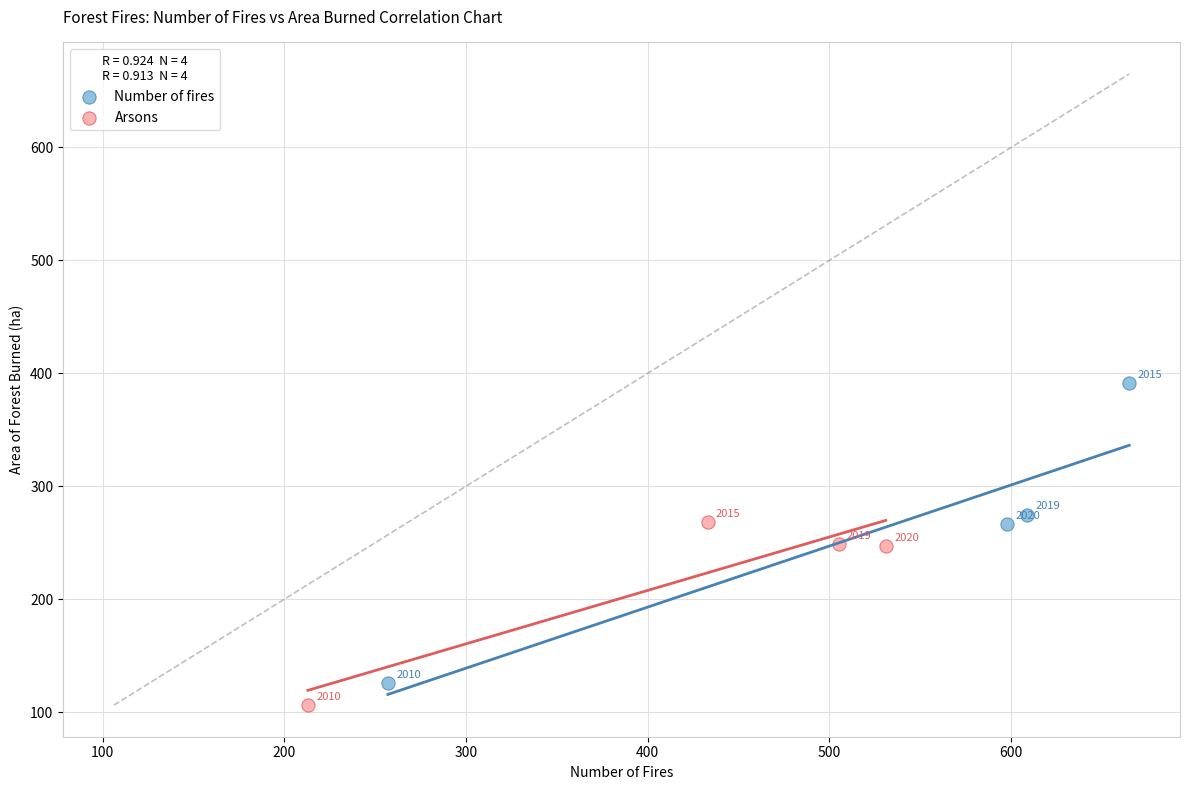

Which series has the largest Y range (max minus min)?

Number of fires